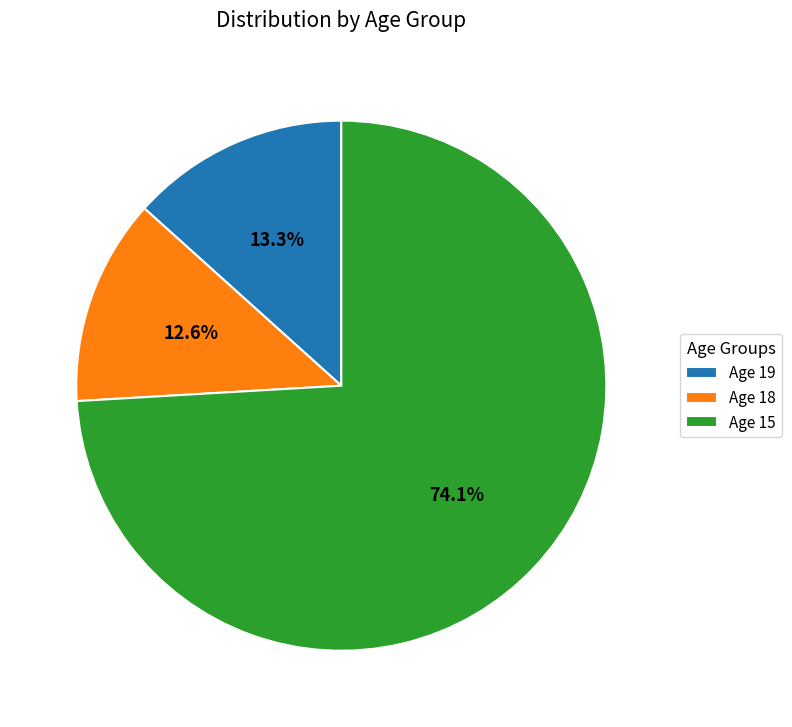

Is there a majority slice in this chart?

Yes